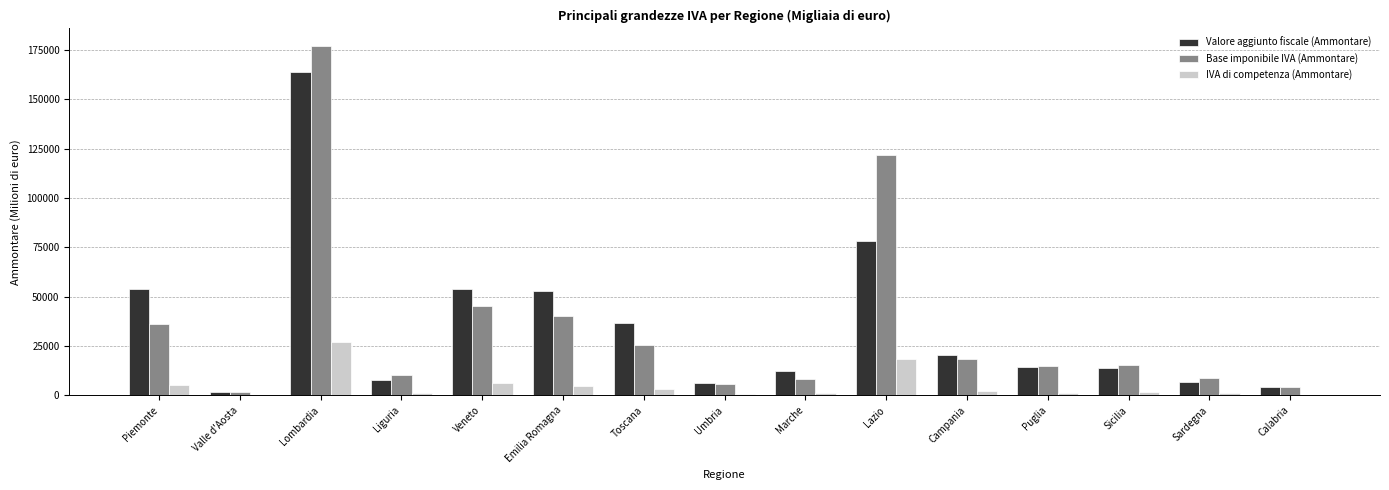

What is the total value across all series at Veneto?

105479.9